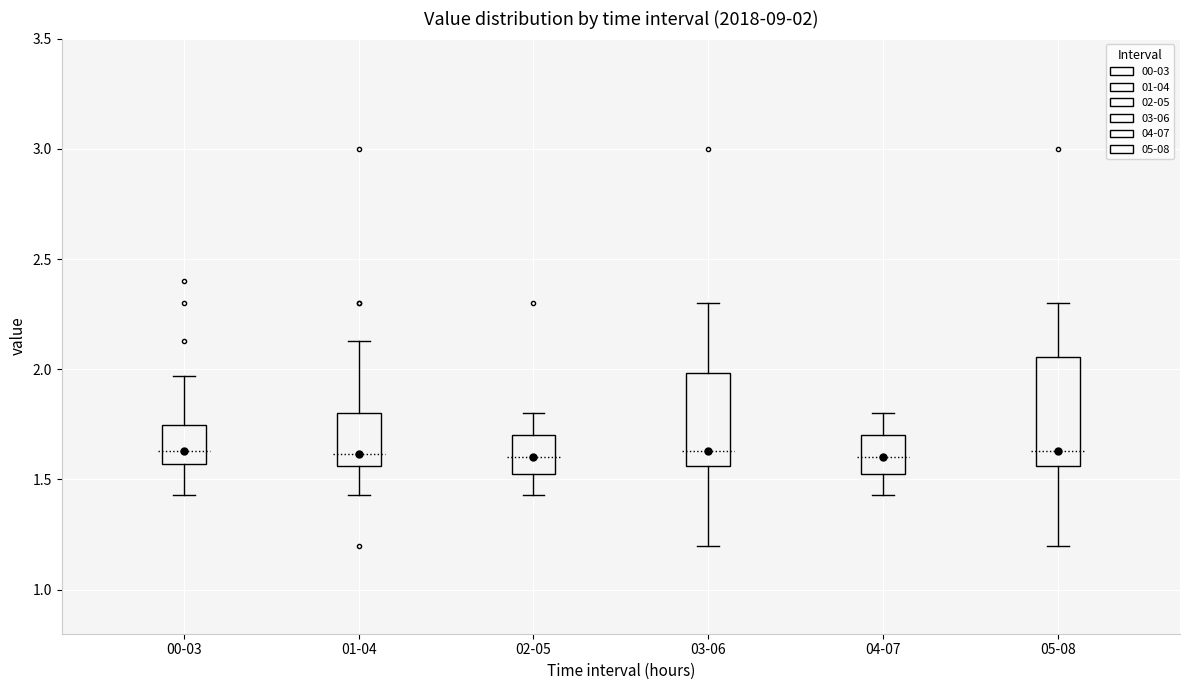

Comparing the boxes themselves (not the whiskers), which one is the tallest?

05-08